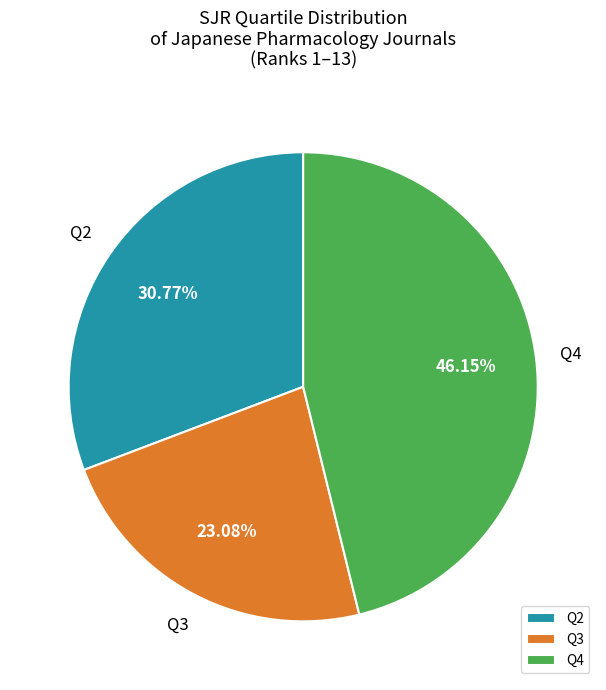

Between Q4 and Q2, which is larger?

Q4